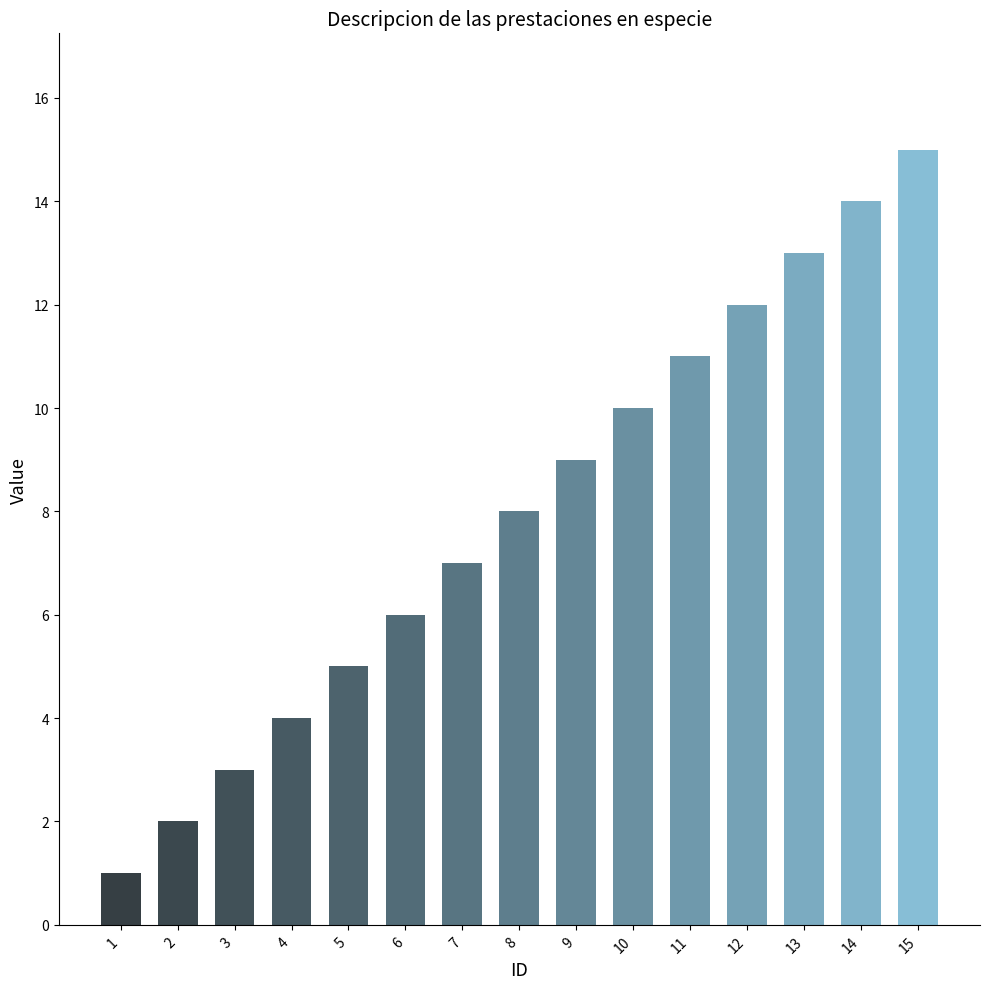

Which has a higher value, 1 or 12?

12